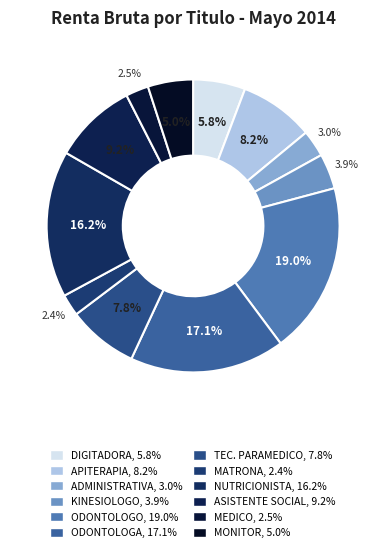

Is APITERAPIA the majority of the pie?

No